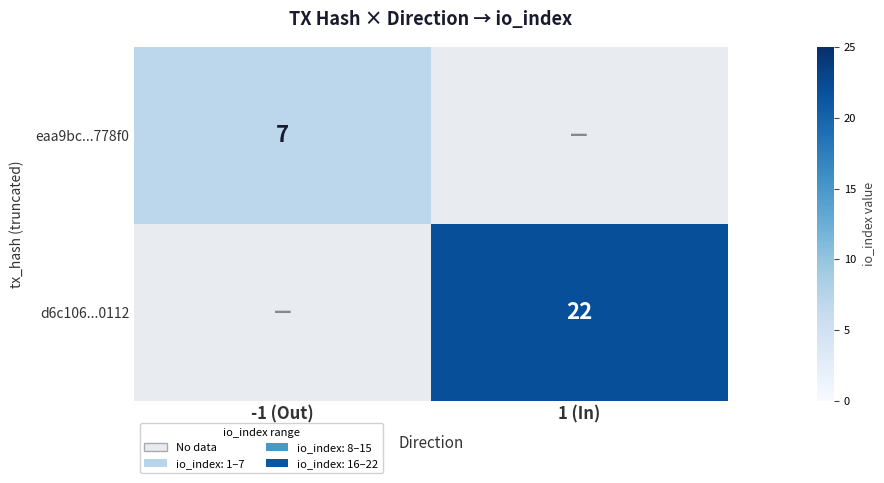

What is the smallest value displayed?

7.0